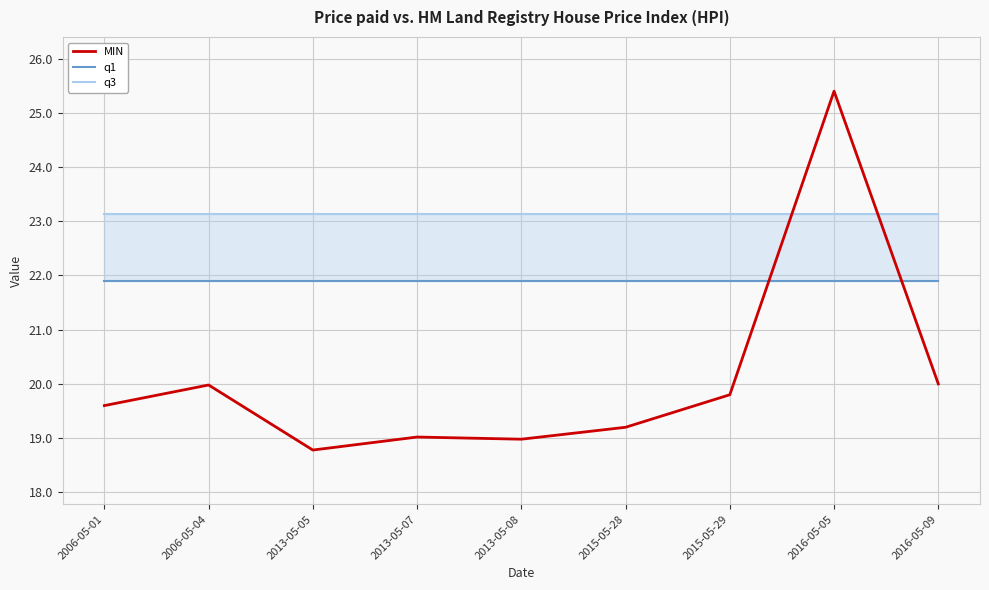

List the labels in order of q3 value, smallest first.

2006-05-01, 2006-05-04, 2013-05-05, 2013-05-07, 2013-05-08, 2015-05-28, 2015-05-29, 2016-05-05, 2016-05-09